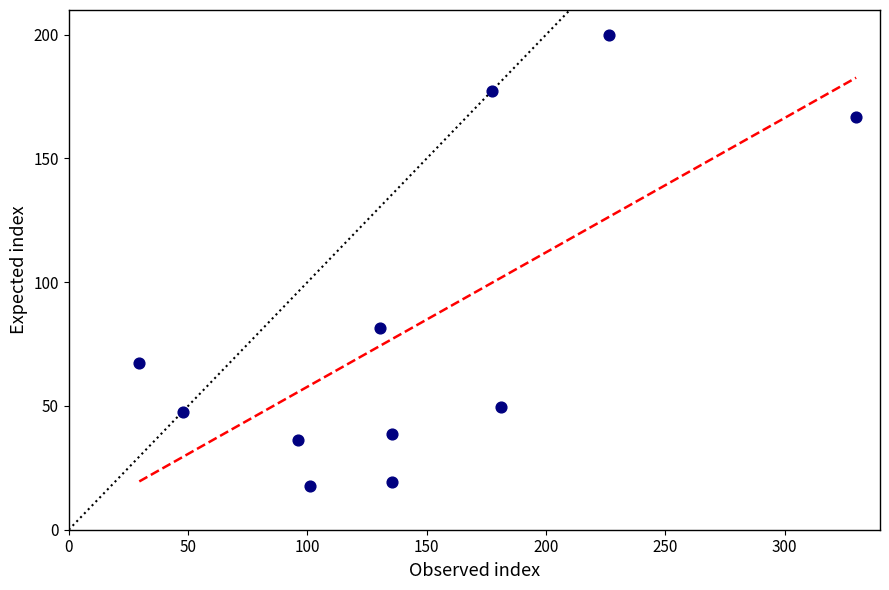

What is the range of Y values (max minus min)?

182.5